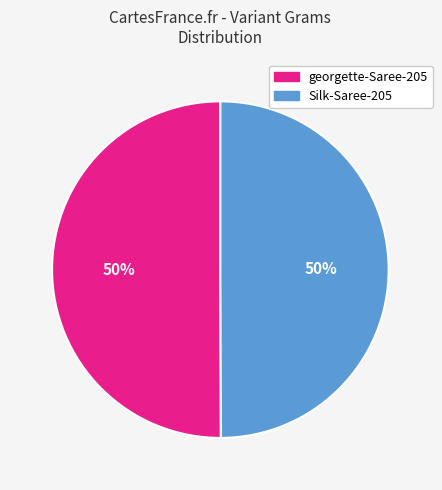

How many slices are in this pie chart?

2